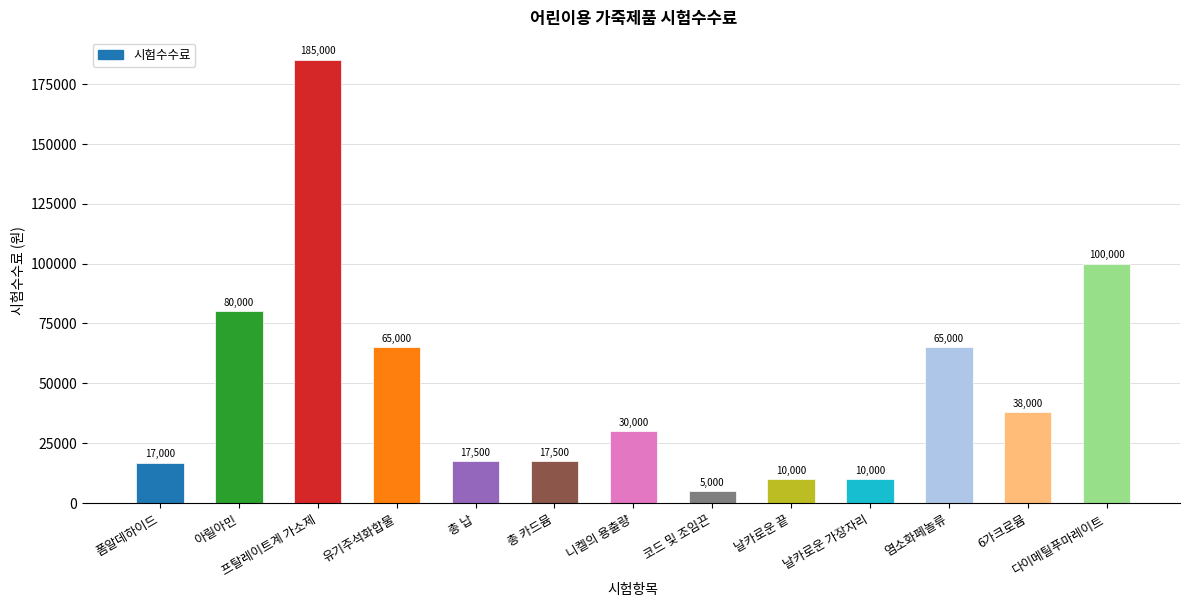

What is the greatest value displayed?

185000